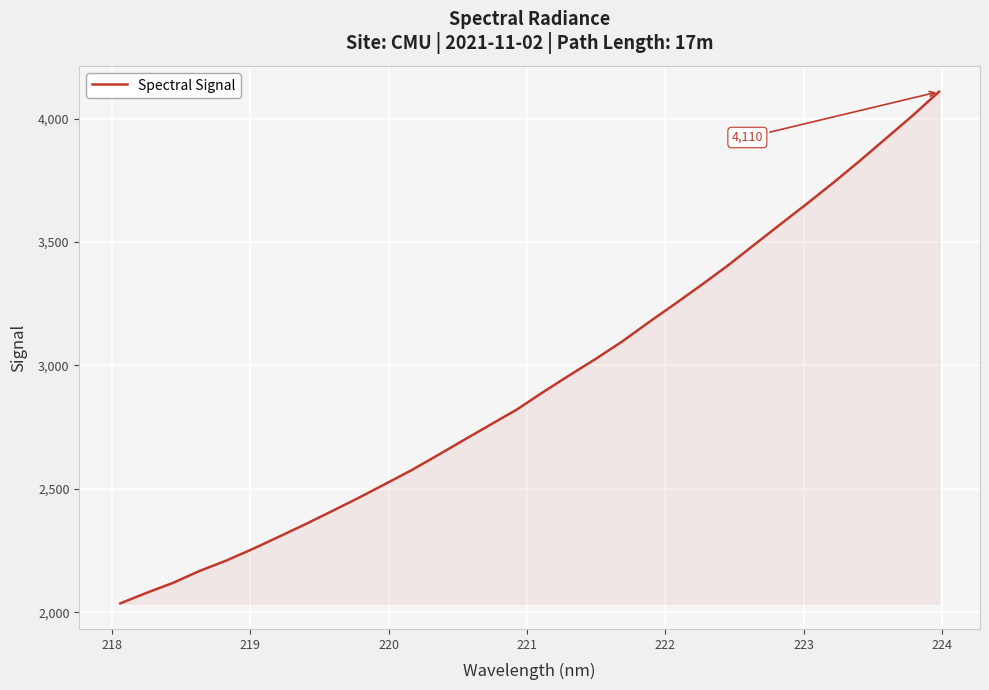

What is the difference between the maximum and minimum values?

2073.9